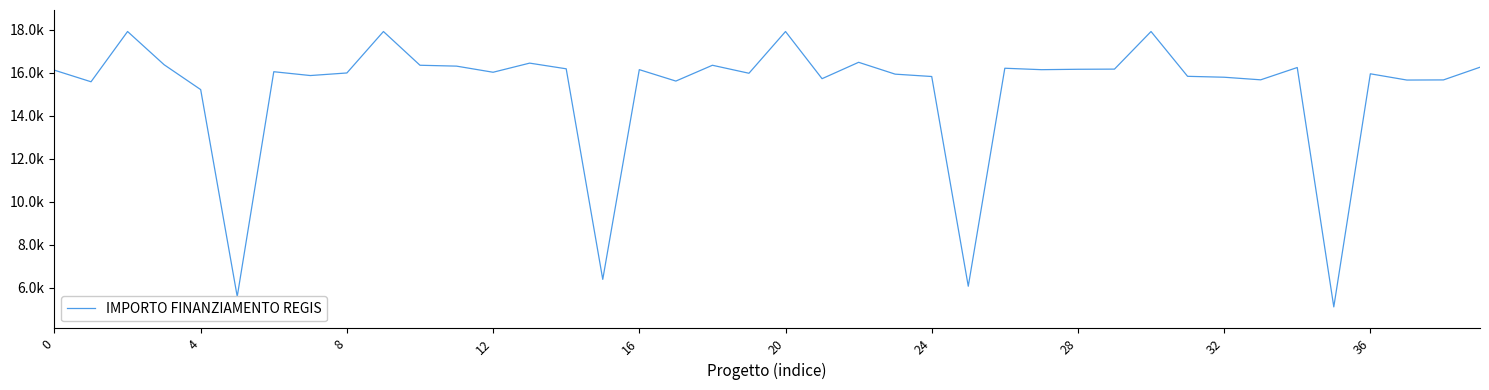

What is the maximum value shown in the chart?

17920.0